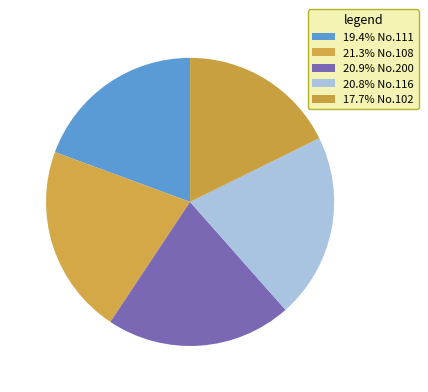

Count the number of slices in the pie.

5